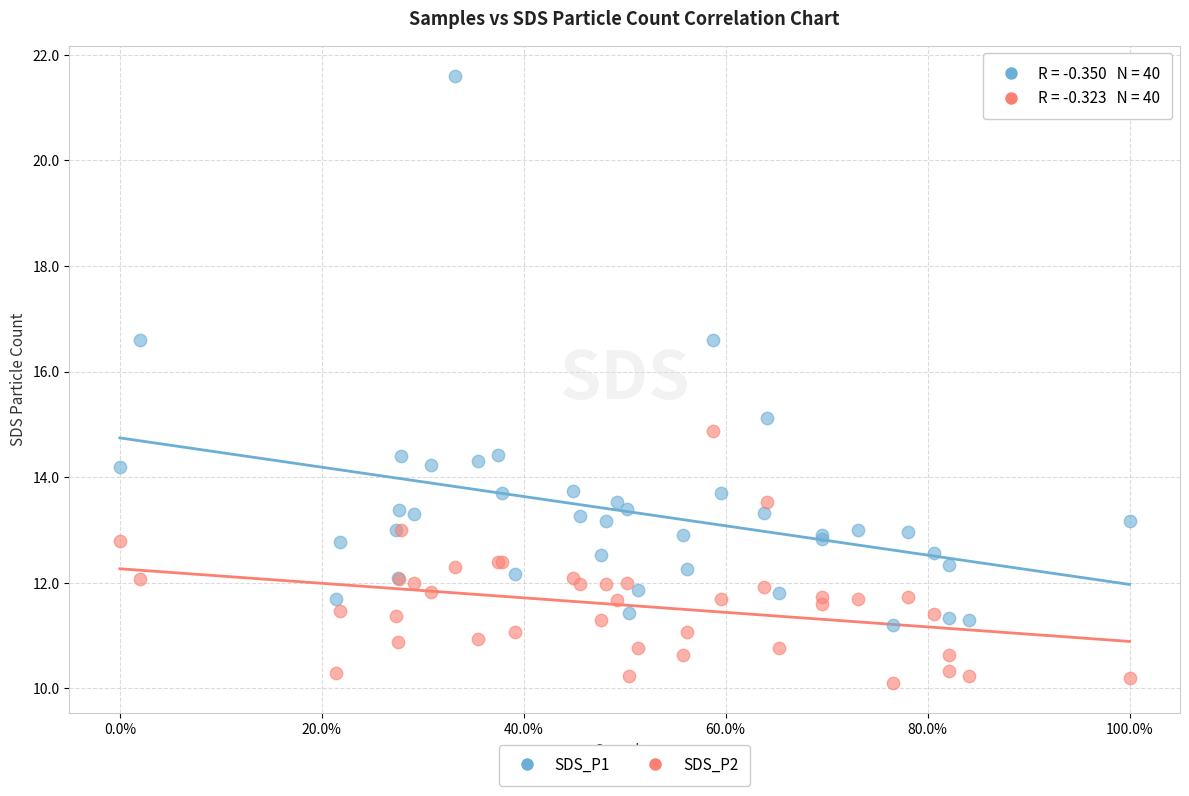

What are all the series names shown in the legend?

SDS_P1, SDS_P2